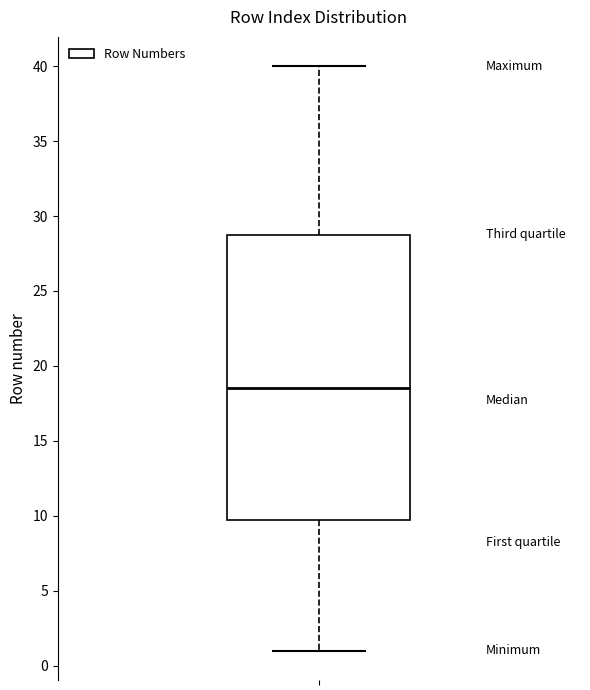

Read this box plot against the y-axis: the position of the median line, the range covered by the box, and the ends of both whiskers. The values are not printed on the chart, so give them approximately, as read against the axis.

median 18.5, box 10.0 to 29.0, whiskers 1.0 to 40.0